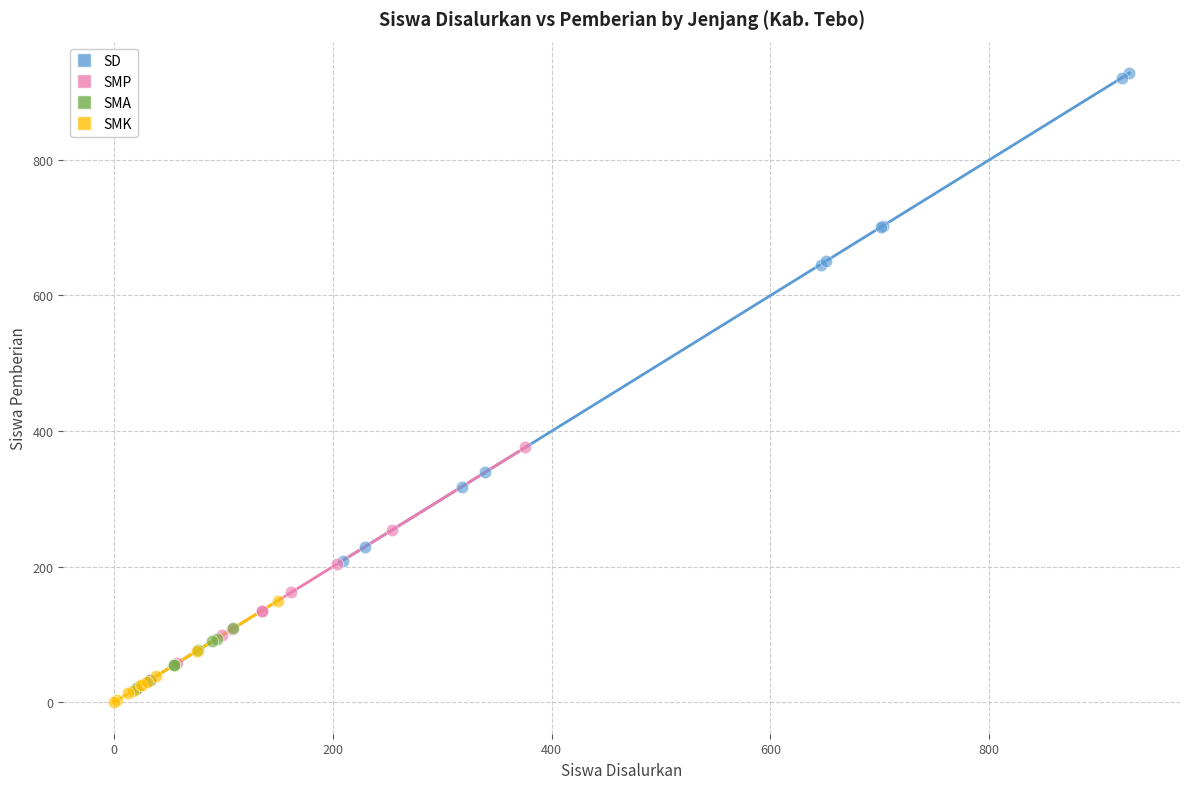

What are all the series names shown in the legend?

SD, SMP, SMA, SMK